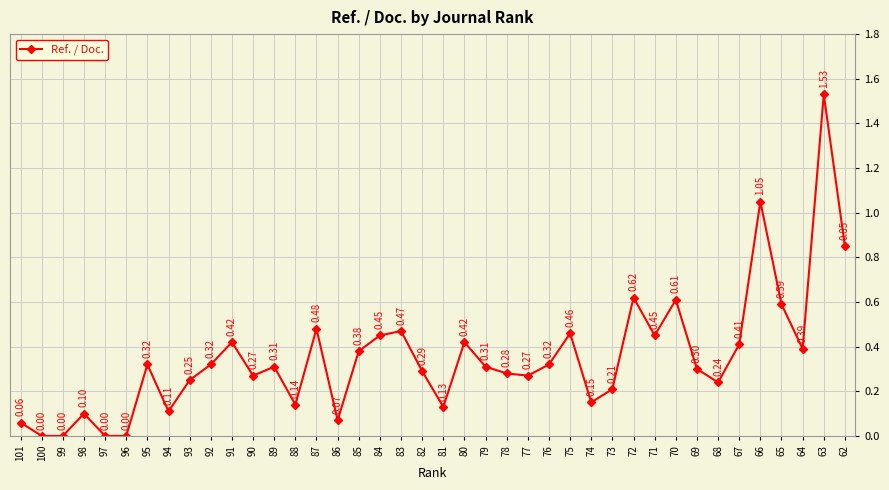

What is the change in value from 95 to 65?

+0.3